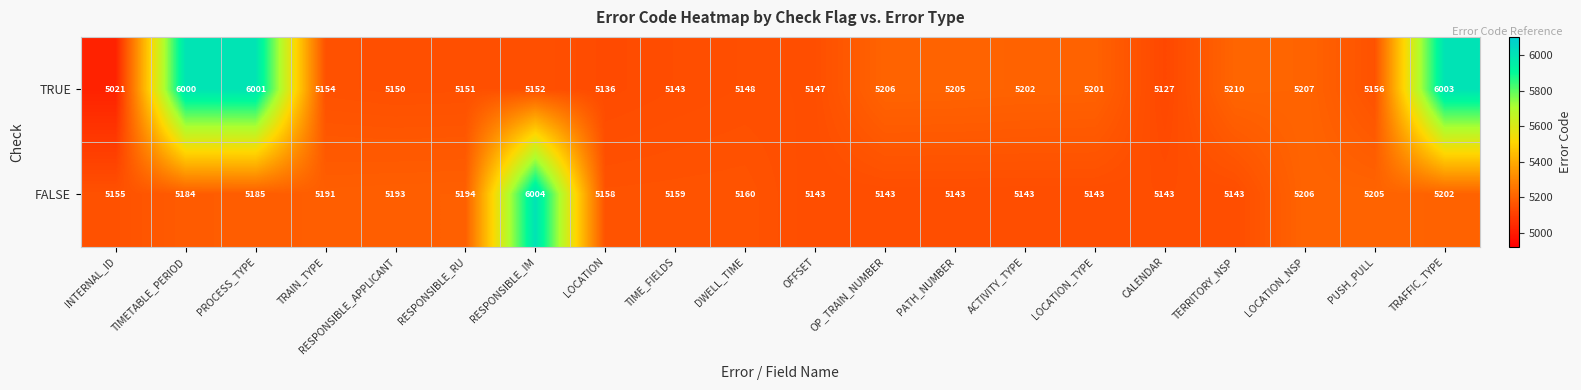

What is the average value of the TRUE series?

5286